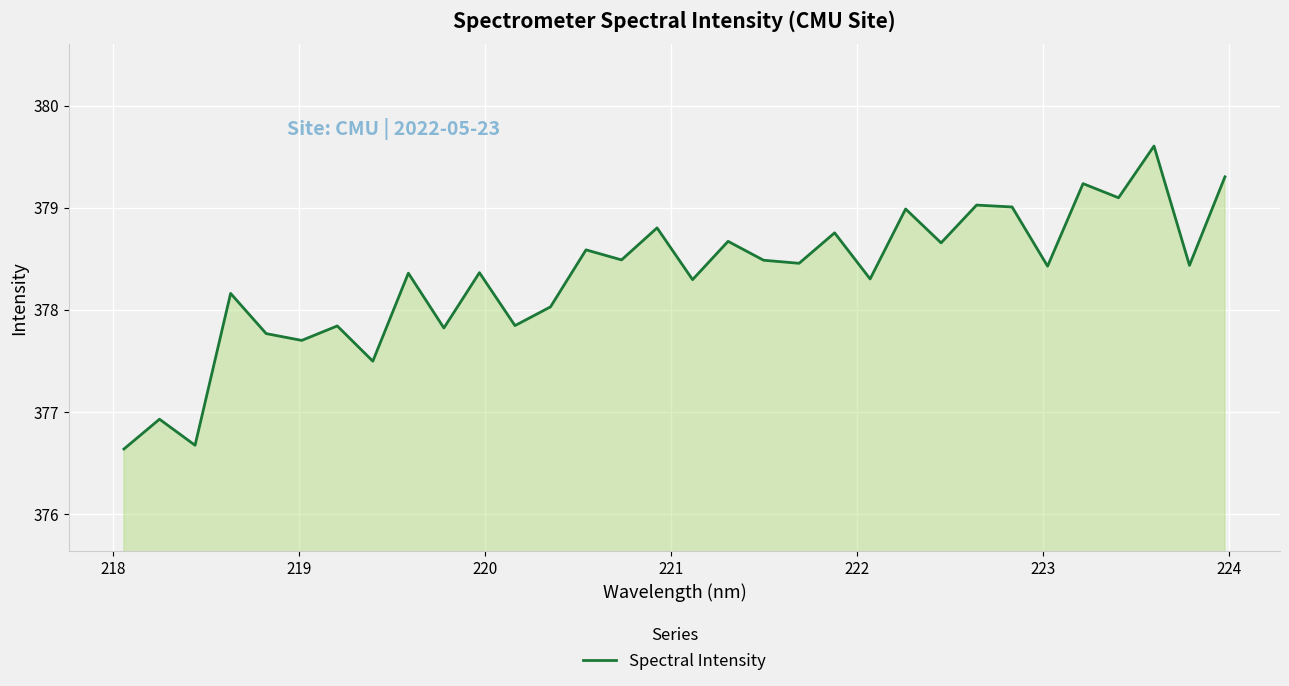

Does the chart display data point markers on the line(s)?

No